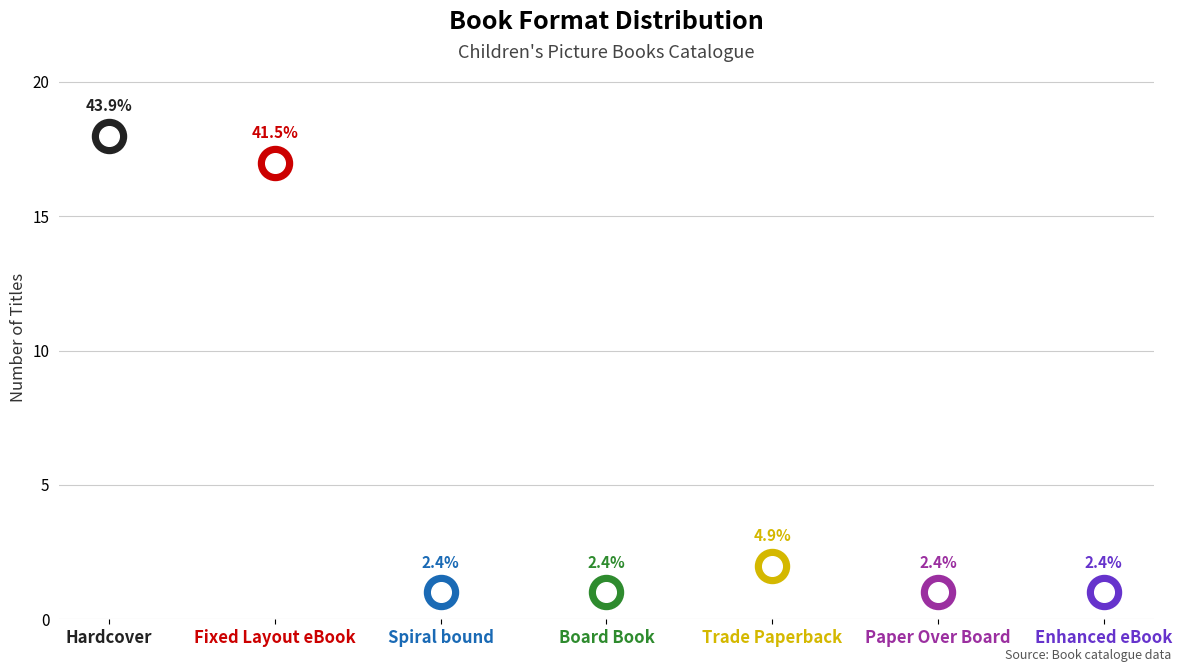

Which has a higher value, Paper Over Board or Enhanced eBook?

Paper Over Board